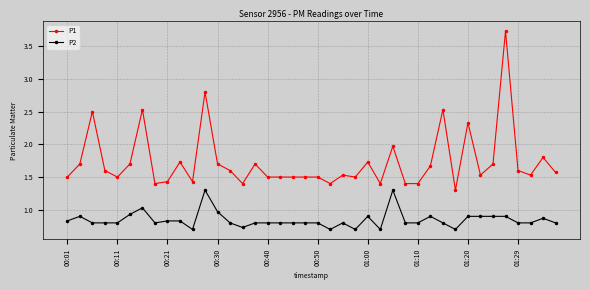

True or false: P2 has more than 2 interior local peaks.

True